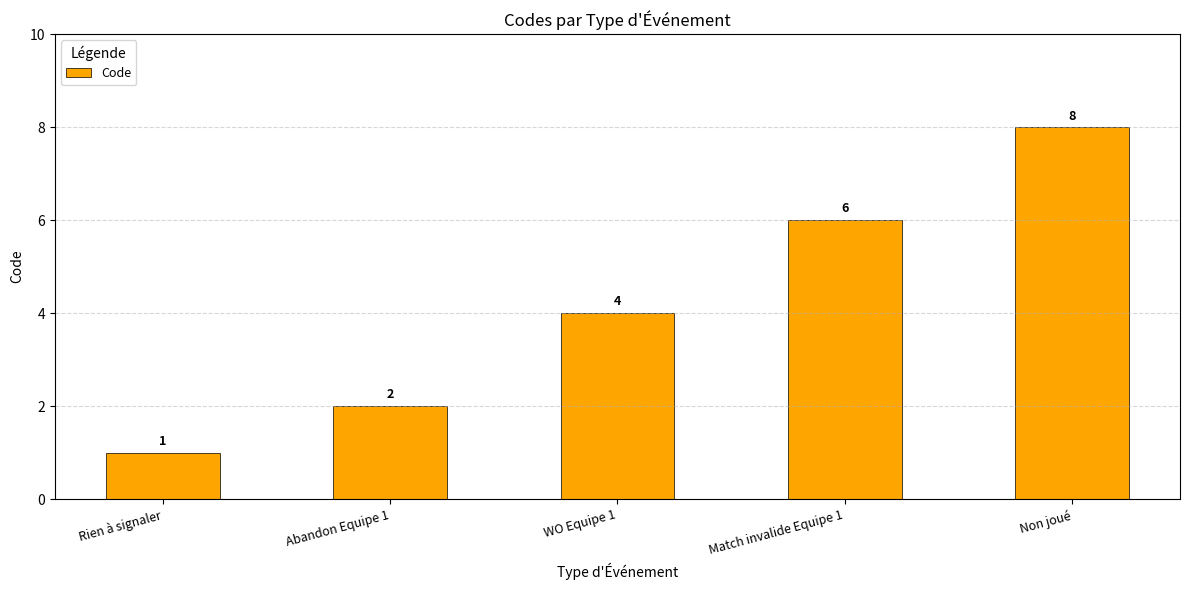

At which category does the chart reach its minimum across all series?

Rien à signaler